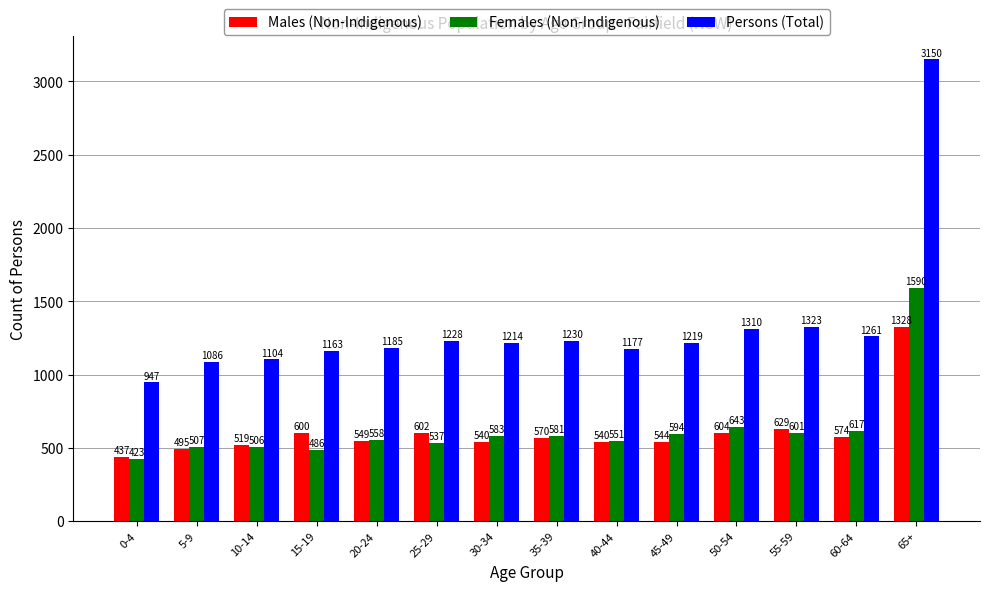

Are the bars horizontal?

No